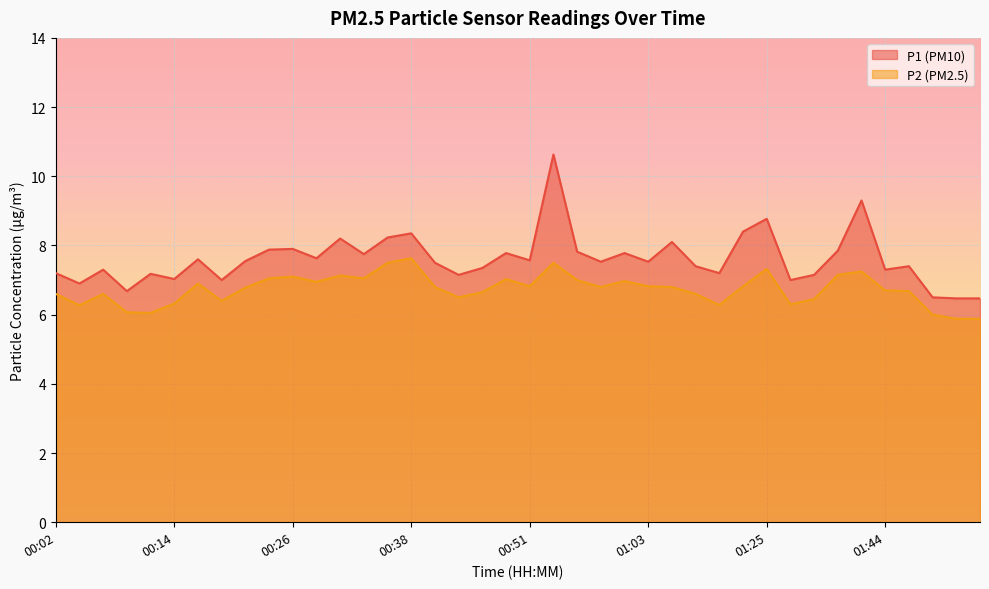

What position from the left is 01:03?

26